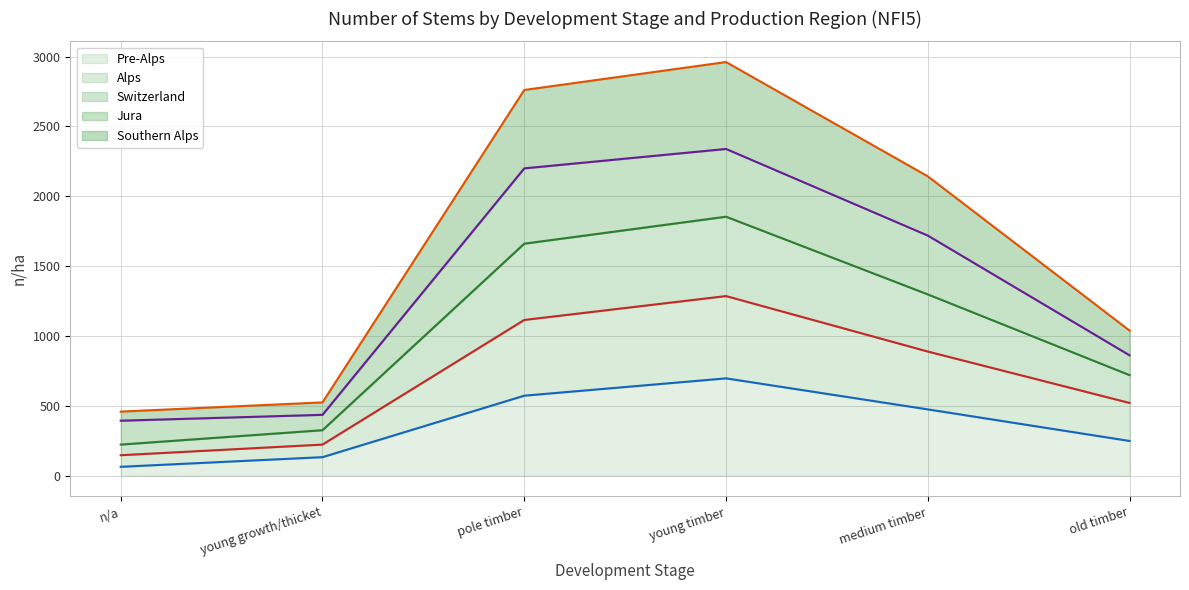

What position from the left is medium timber?

5